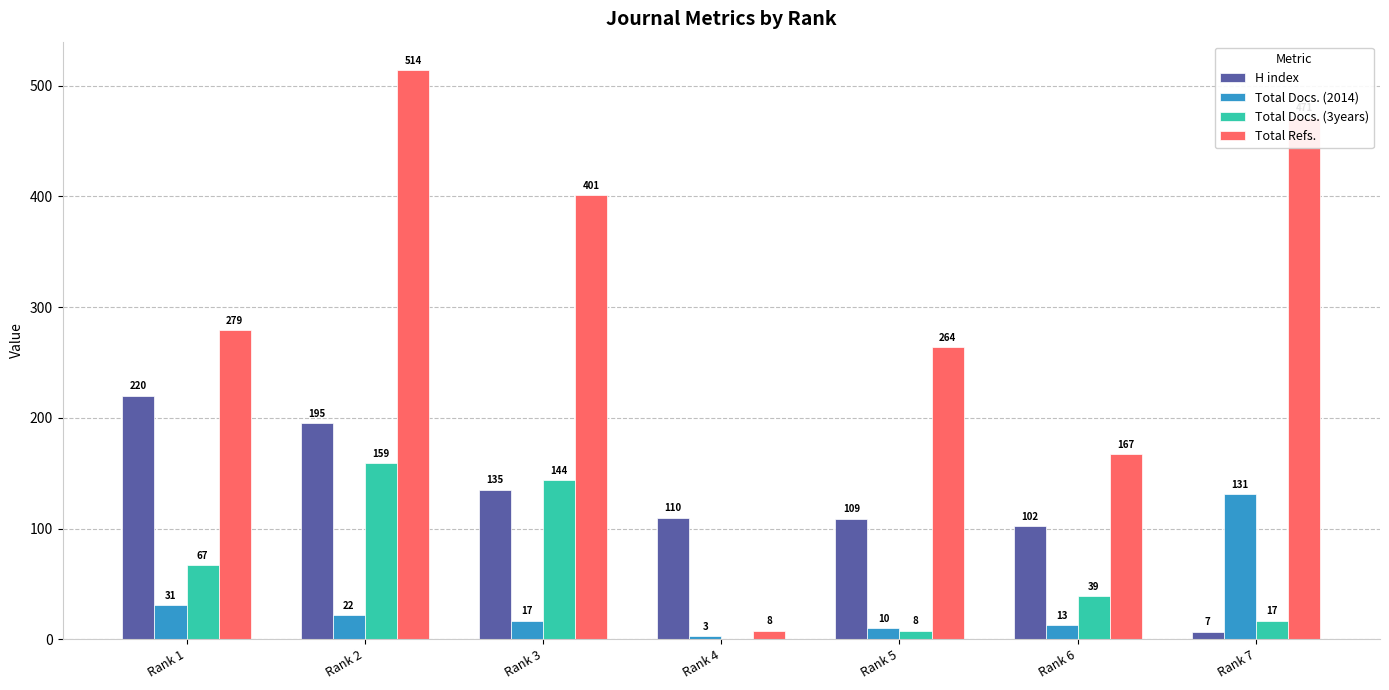

Which series has the largest total across all categories?

Total Refs.